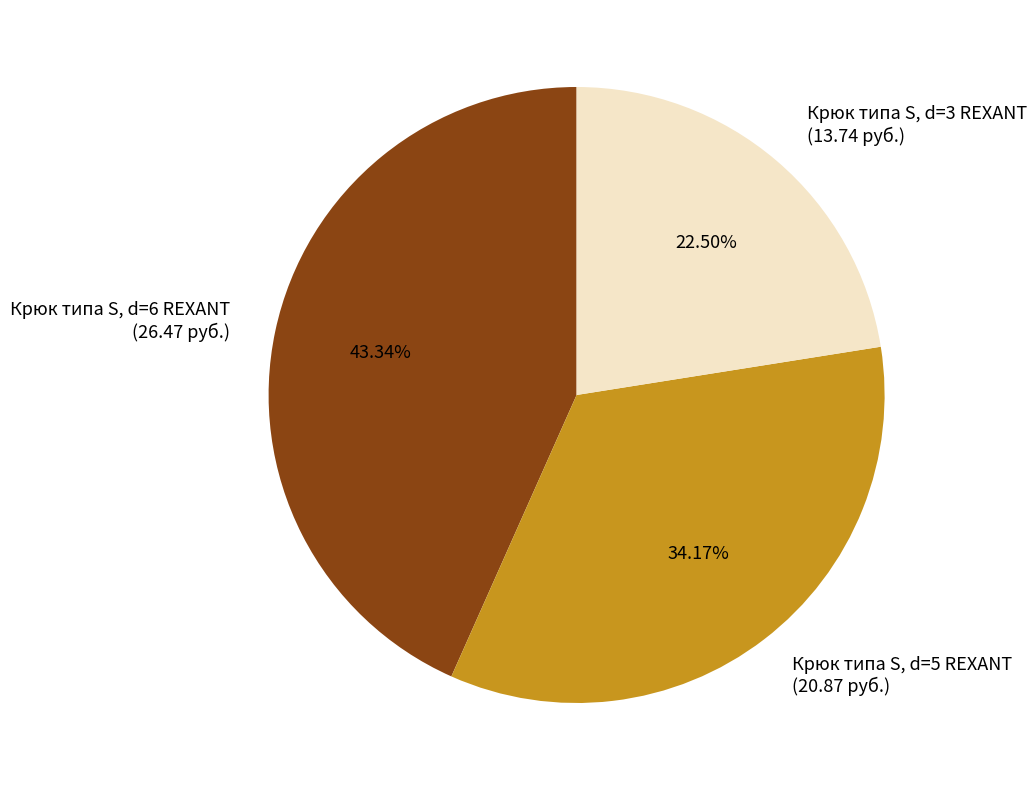

Count the number of slices in the pie.

3